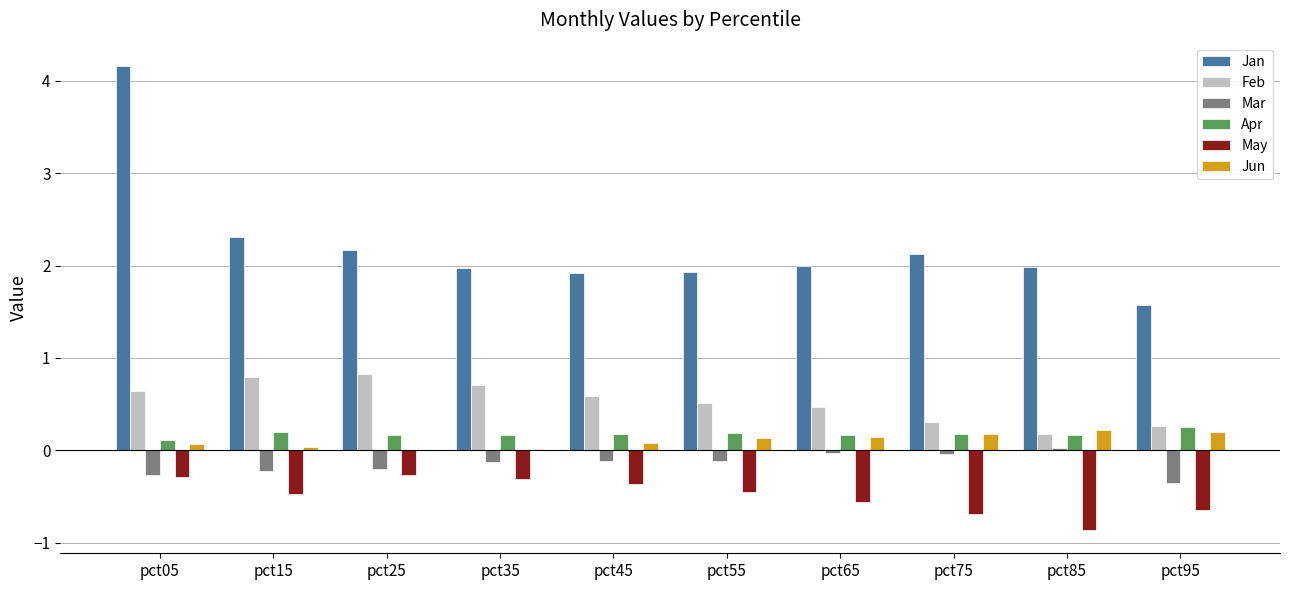

Which category has the highest value in the Jan series?

pct05